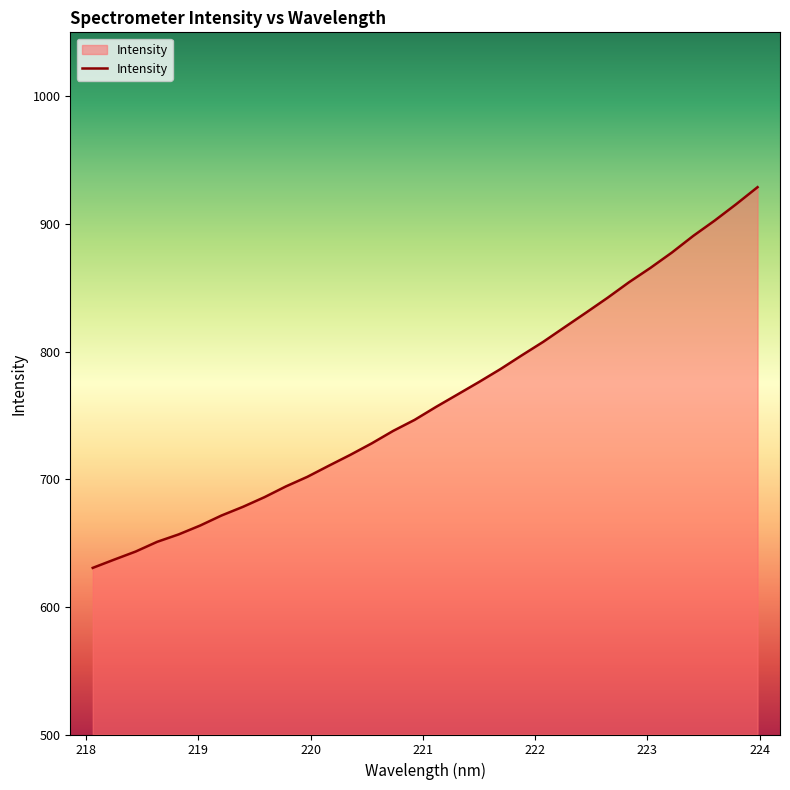

What is the maximum value shown in the chart?

928.7